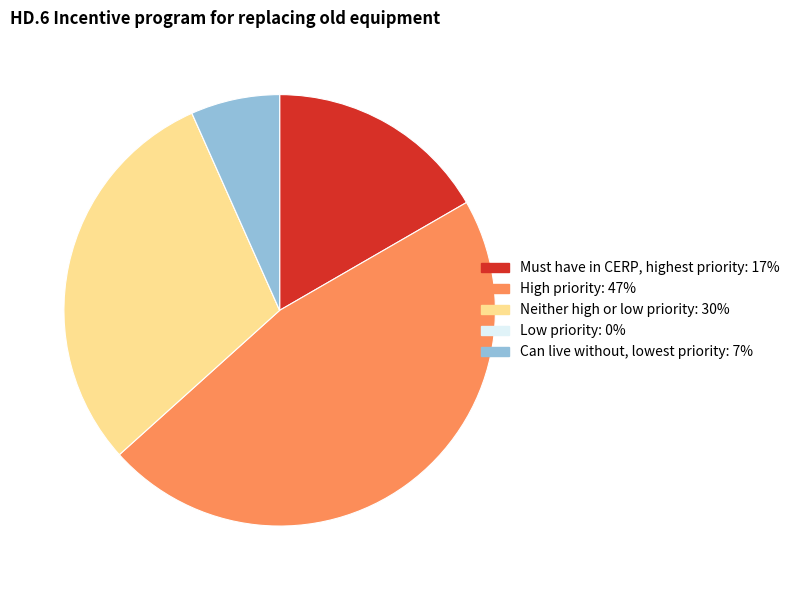

Do Can live without, lowest priority and High priority together represent more than half of the pie?

Yes